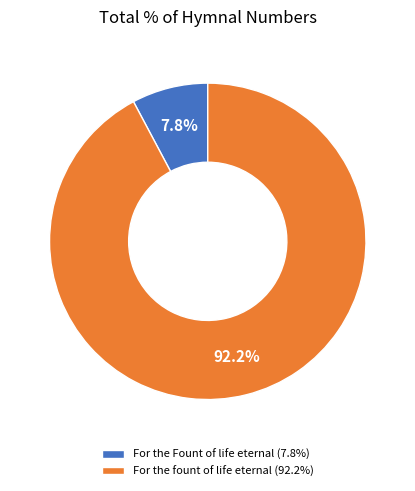

To the nearest percent, what percentage of the pie is For the fount of life eternal?

92%